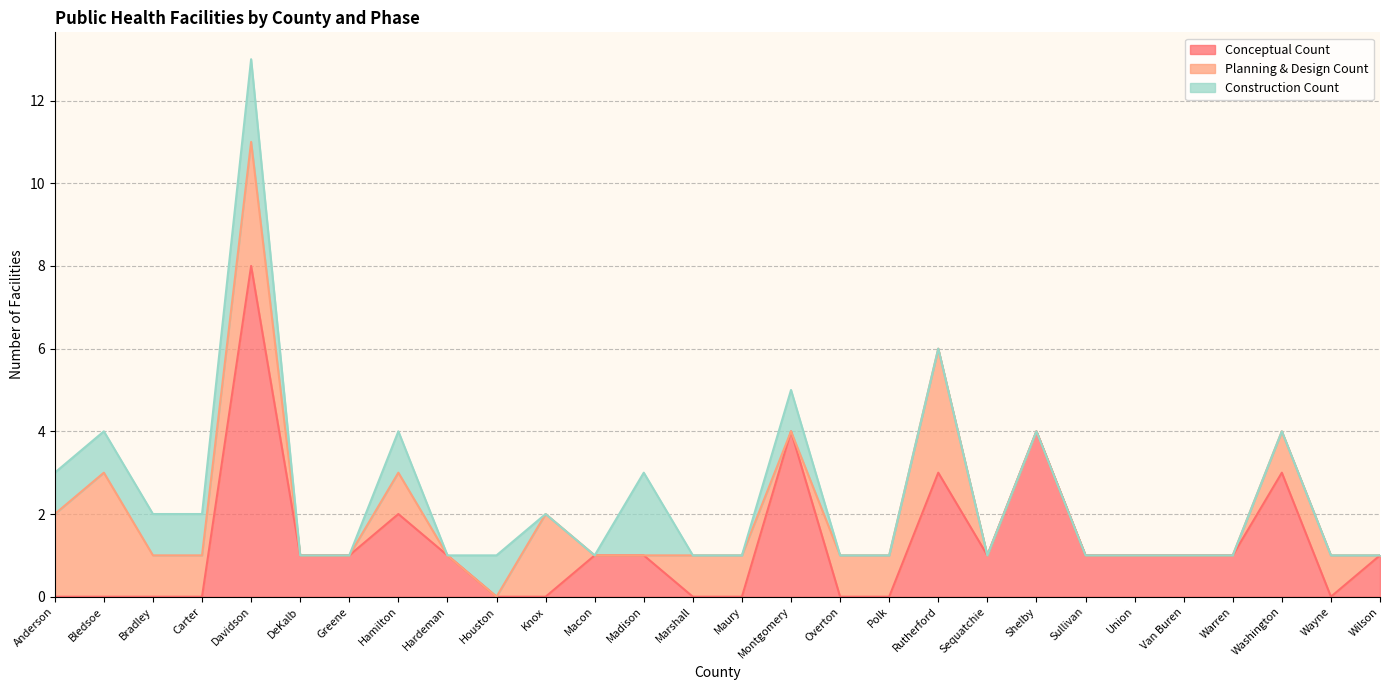

What are all the series names shown in the legend?

Conceptual Count, Planning & Design Count, Construction Count